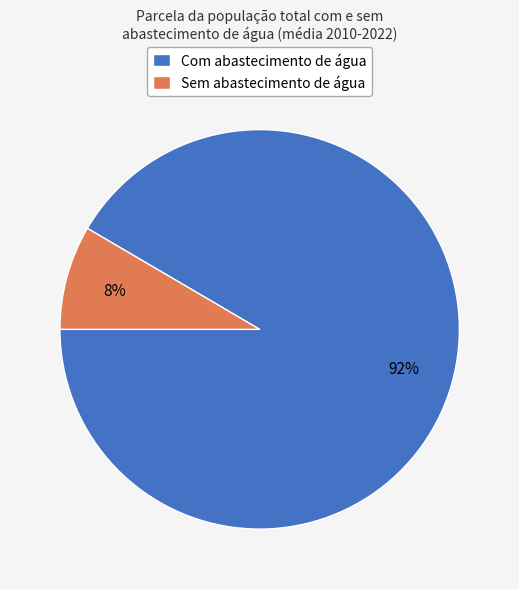

True or false: Com abastecimento de água accounts for 86% of the total.

False